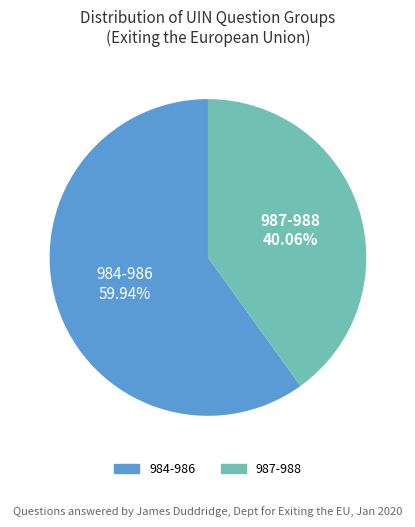

Does any single category account for the majority?

Yes